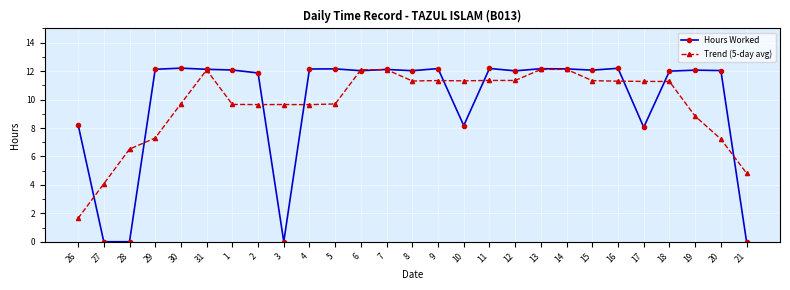

Between which two adjacent categories do Trend (5-day avg) and Hours Worked first intersect?

26 and 27